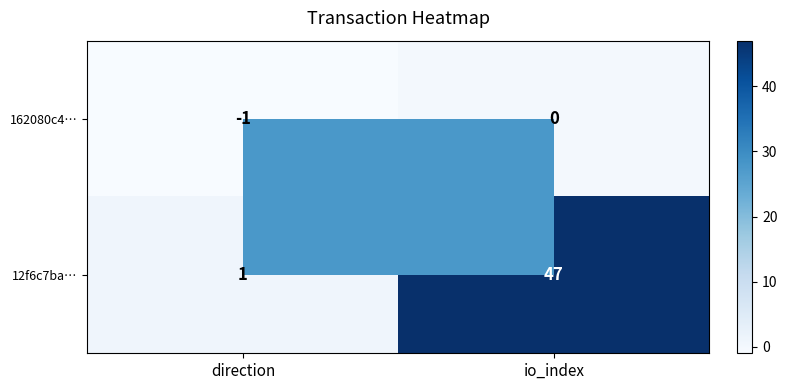

Rank the series by their maximum value, from lowest to highest.

162080c4…, 12f6c7ba…